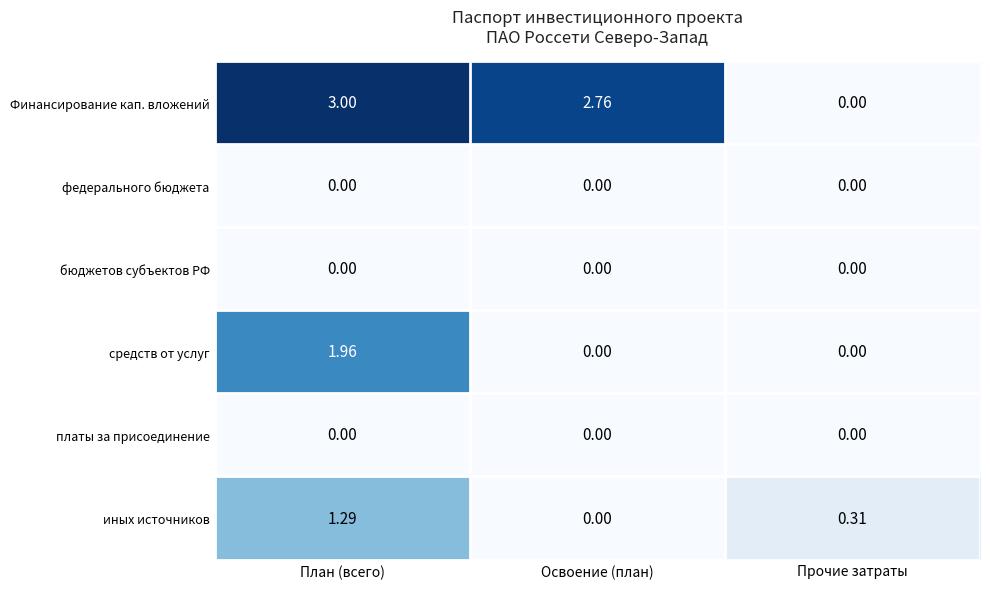

At which category is the sum across all series the highest?

План (всего)